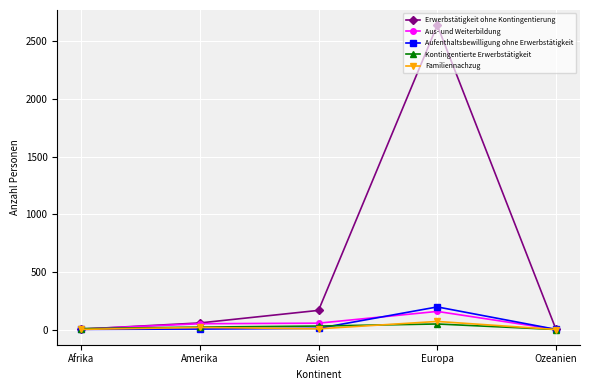

Which label corresponds to the largest value in the chart?

Europa